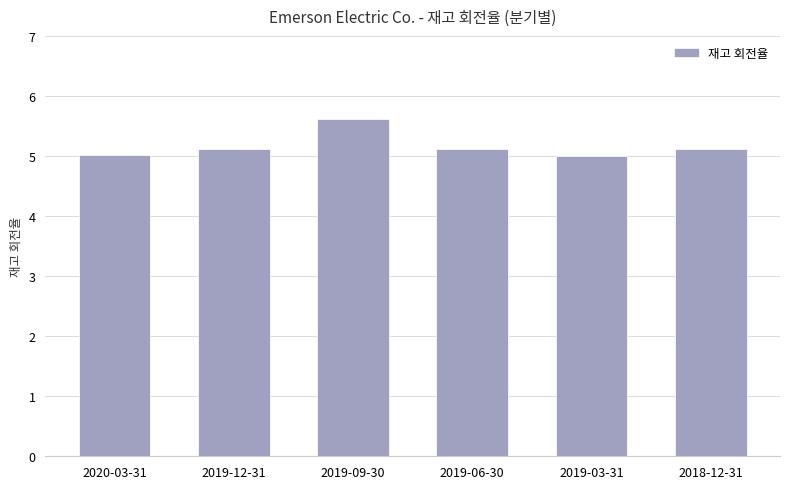

What is the smallest value displayed?

5.0